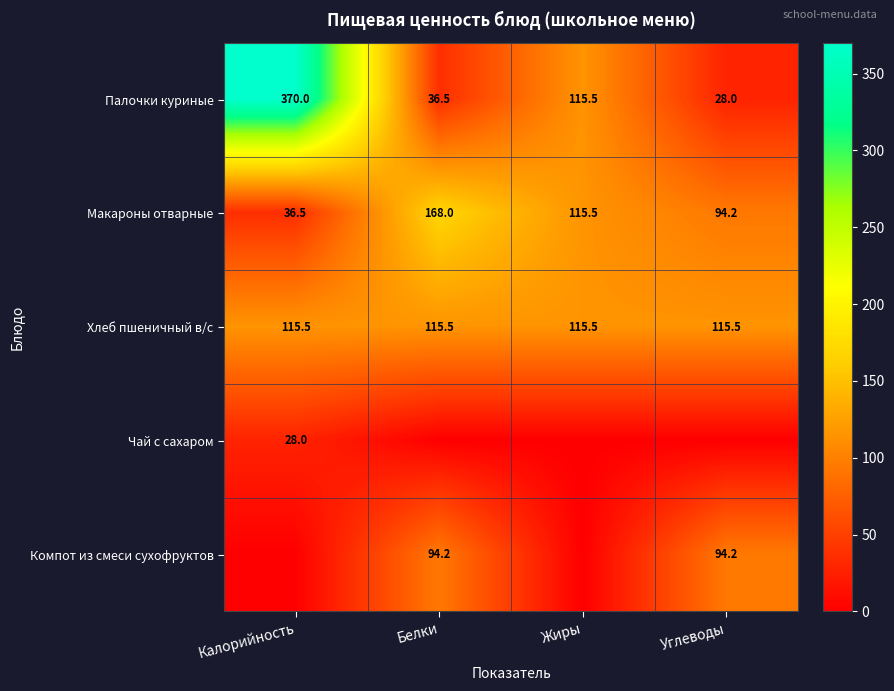

Where is Палочки куриные nearest to the value 199?

Жиры